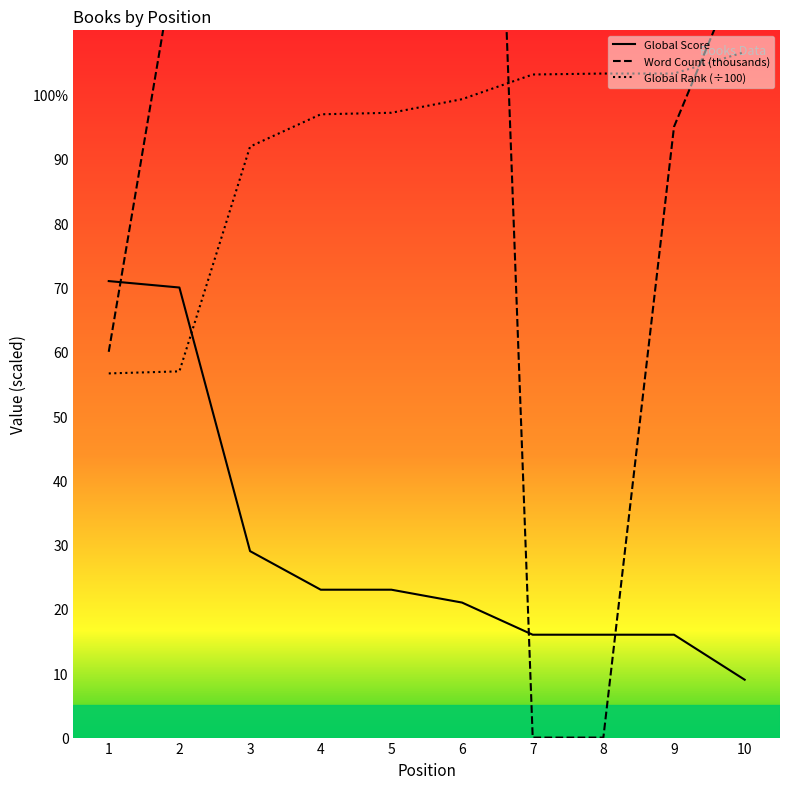

What are all the series names shown in the legend?

Global Score, Word Count (thousands), Global Rank (÷100)